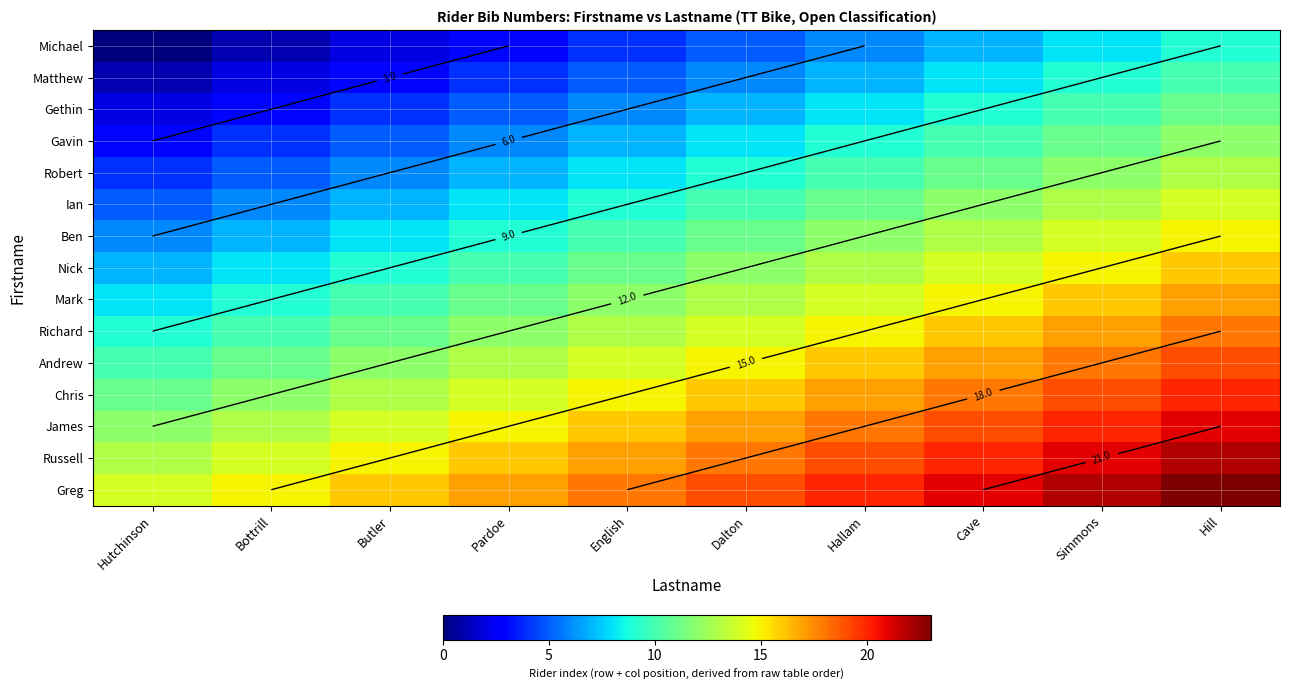

The Ian series shows 8 at Bottrill. True or false?

False